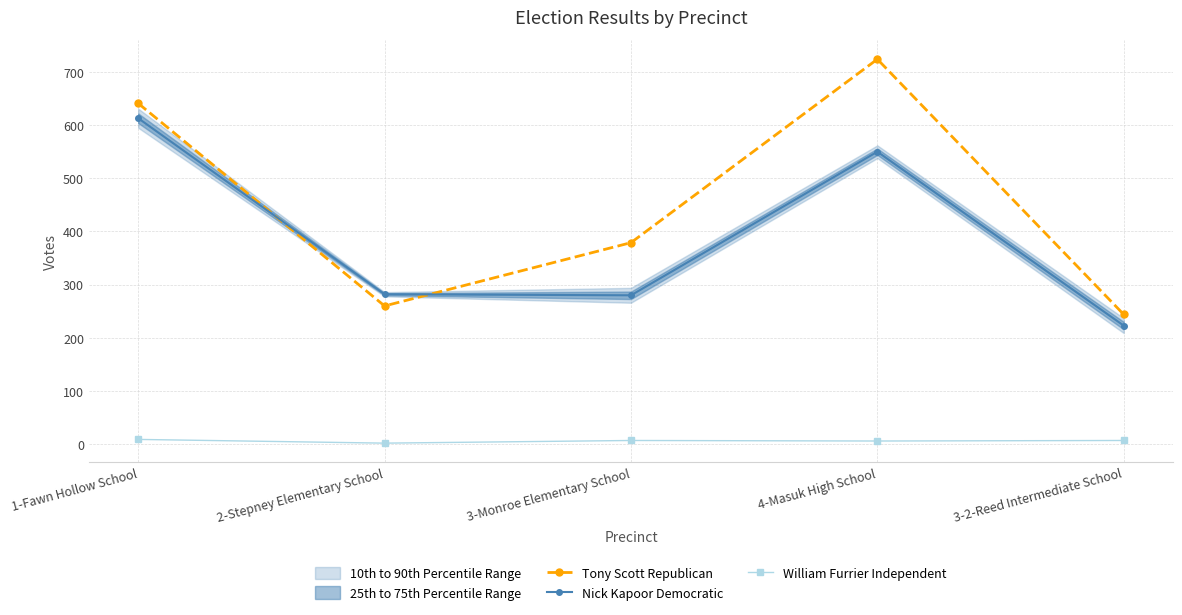

Rank the series by their maximum value, from lowest to highest.

William Furrier Independent, Nick Kapoor Democratic, Tony Scott Republican